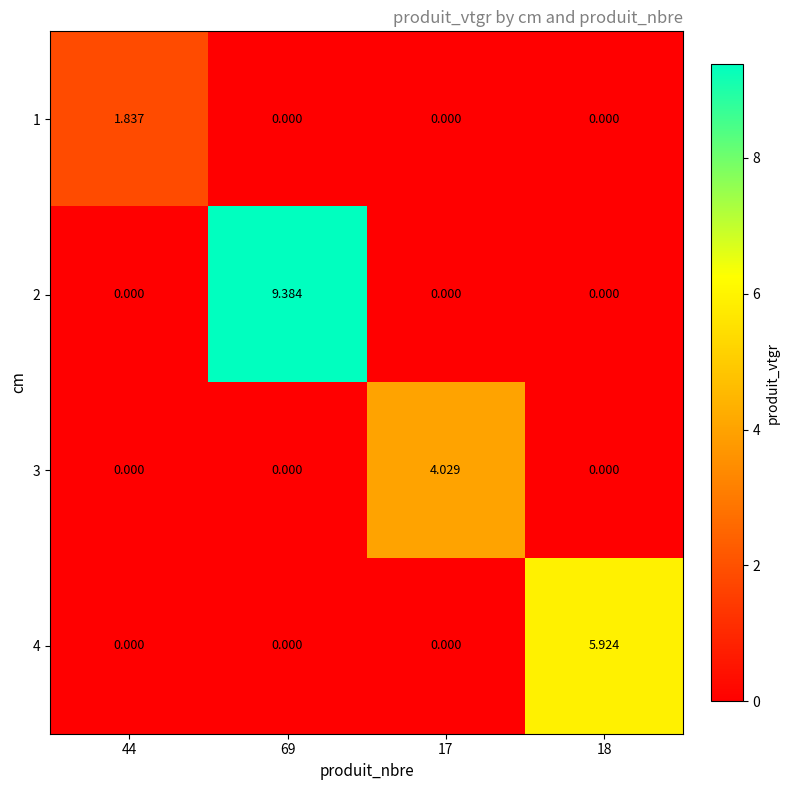

Is the value of 2 at 69 greater than the value of 4 at 18?

Yes